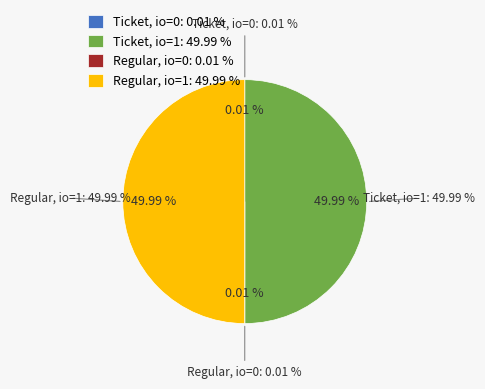

Count the number of slices in the pie.

4